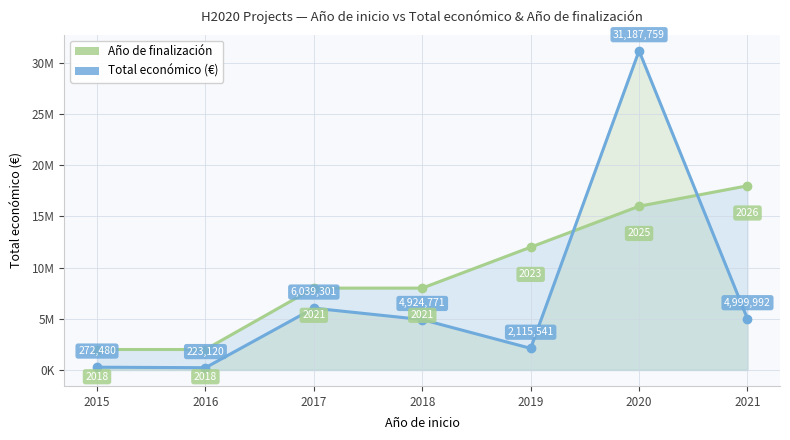

Reading left to right, transcribe all the data shown in this chart.

Año de finalización: 2000000	2000000	8000000	8000000	12000000	16000000	18000000
Total económico (€): 272480	223120	6039301	4924771	2115541	31187759	4999992